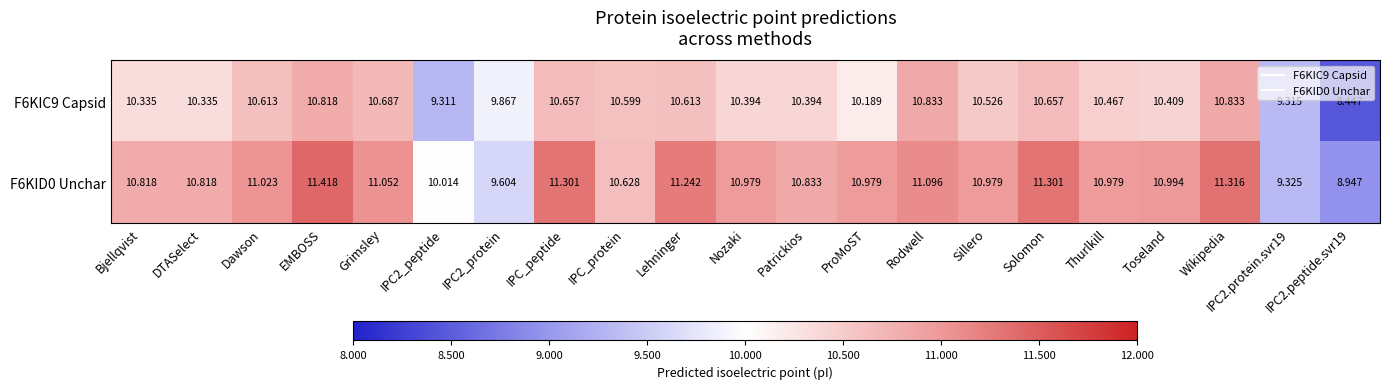

Which category has the highest value across all series?

EMBOSS